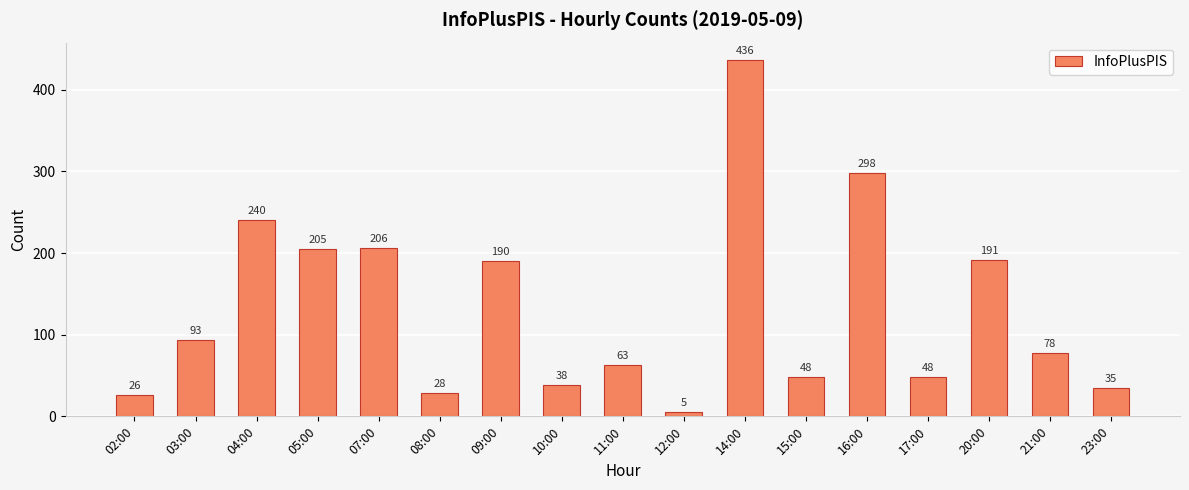

What is the sum of all values?

2228